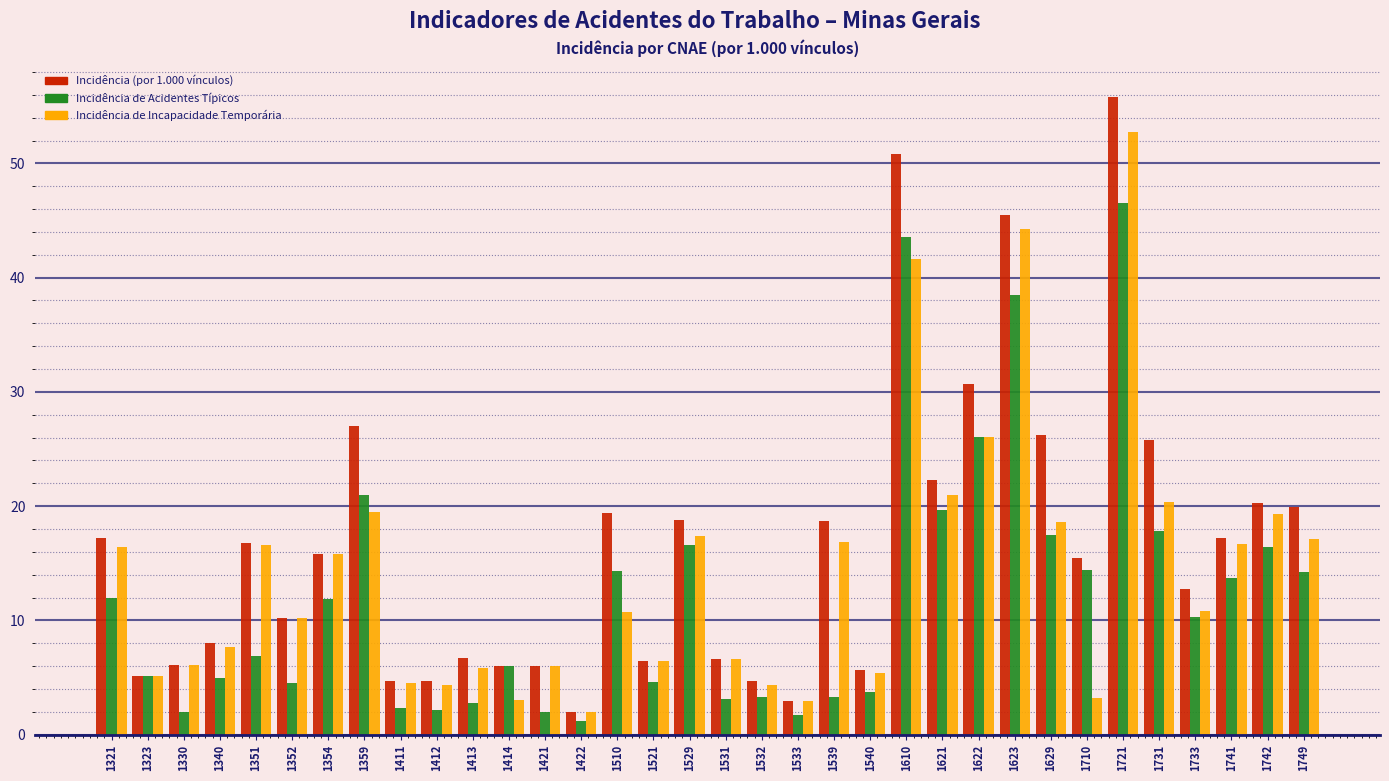

What is the difference between the maximum and minimum values in the Incidência (por 1.000 vínculos) series?

53.9